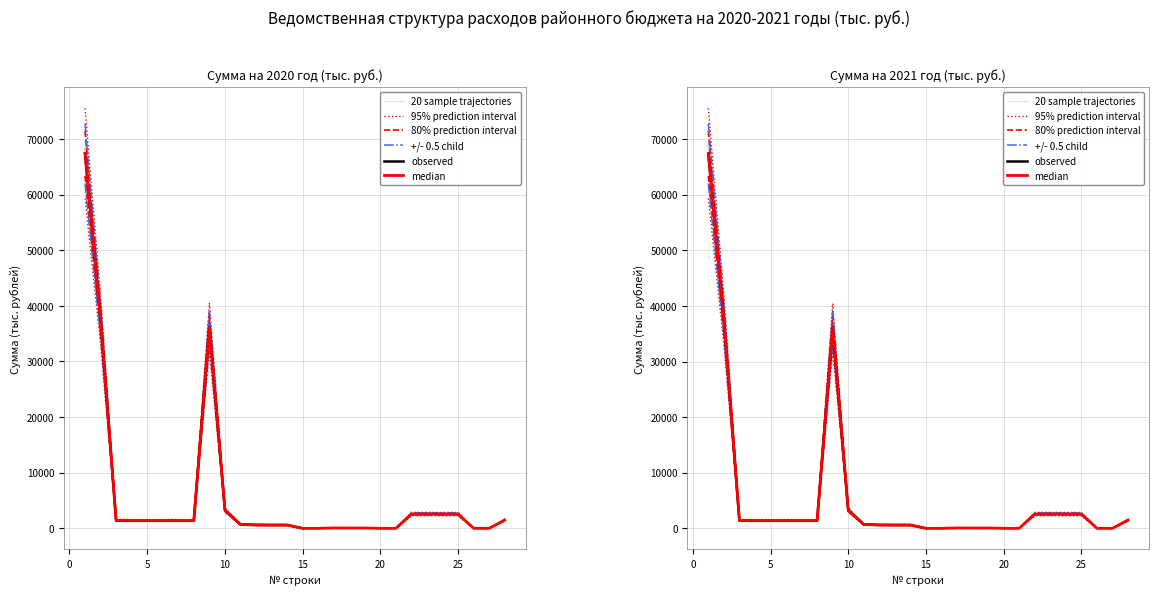

What is the sum of all Сумма на 2020 год values?

187636.4